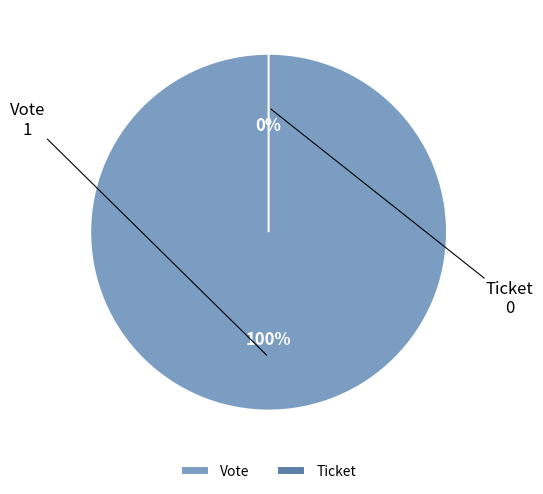

What percentage do Vote and Ticket together represent?

100.0%